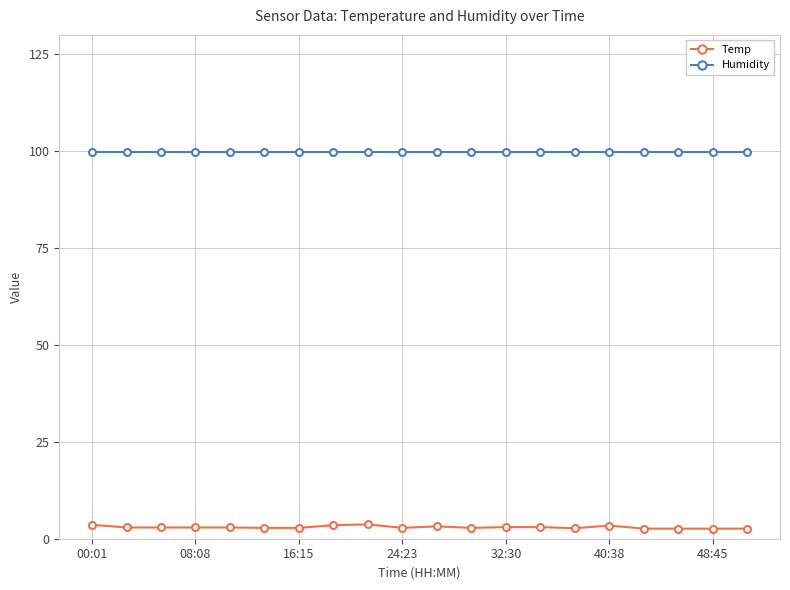

What is the minimum value for Temp?

2.6